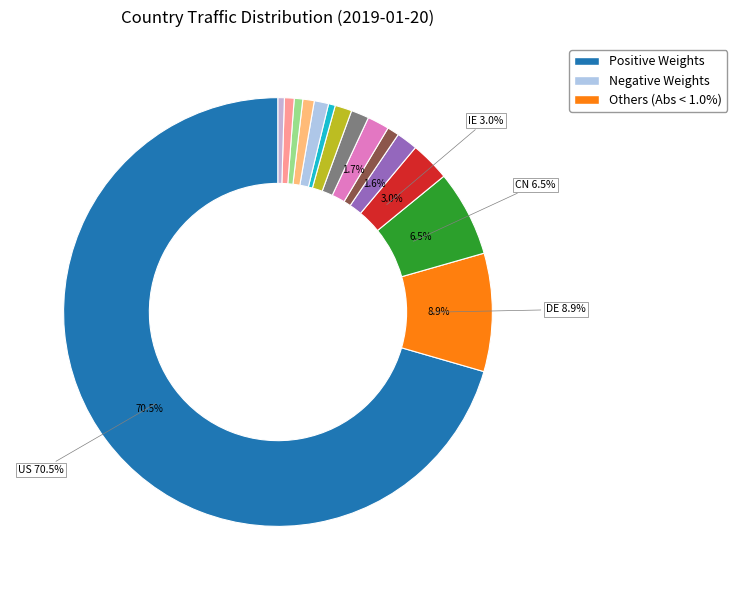

Which category accounts for the majority?

US